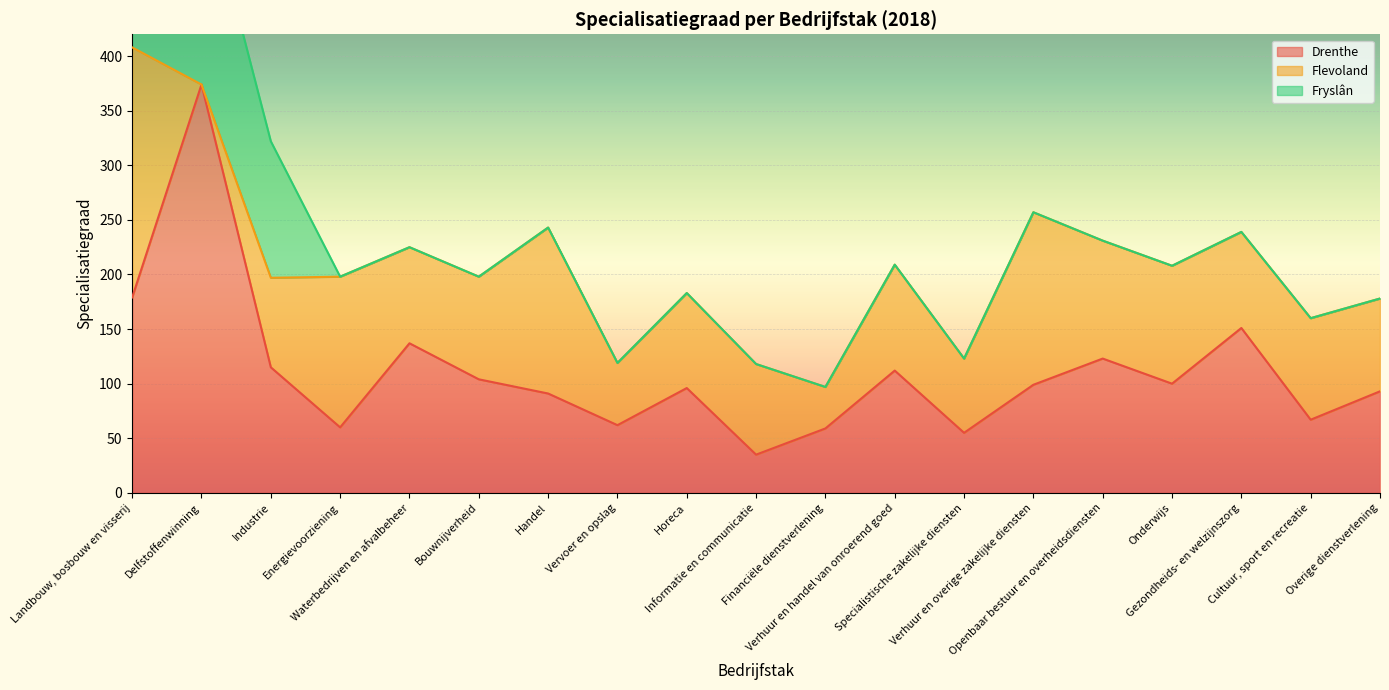

How many lines are shown in the chart?

3